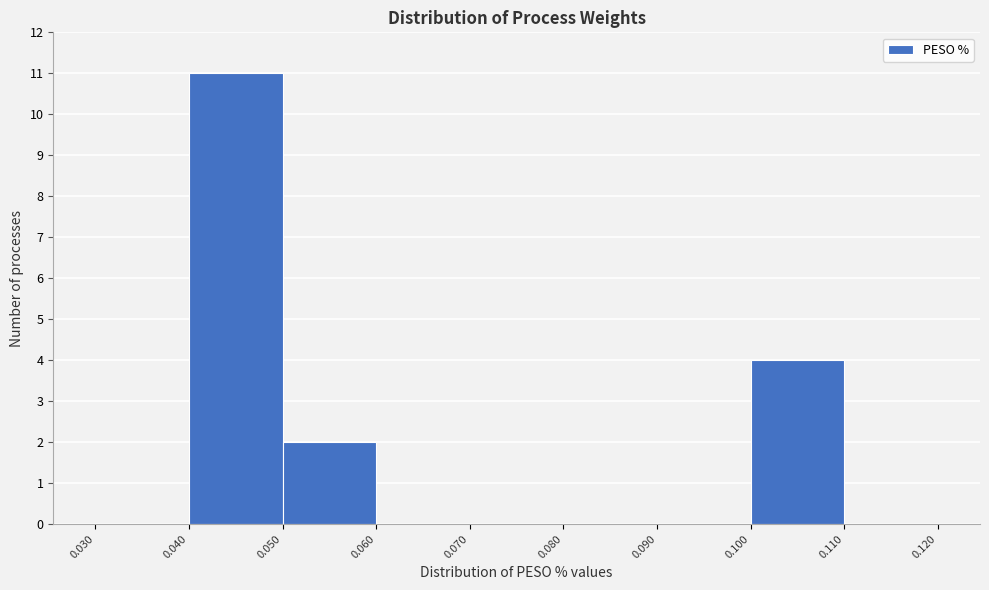

How tall is the bar that spans 0.050 to 0.060 on the x-axis? The values are not printed on the chart, so give them approximately, as read against the axis.

2